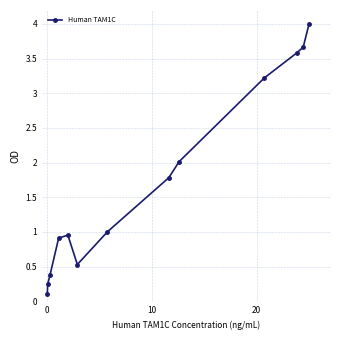

True or false: there are more than 2 points higher than both neighbors.

False